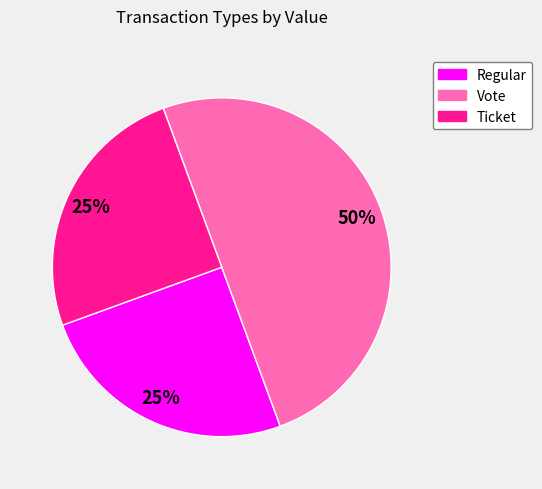

To the nearest percent, what is the difference between the largest and smallest slice percentages?

25%